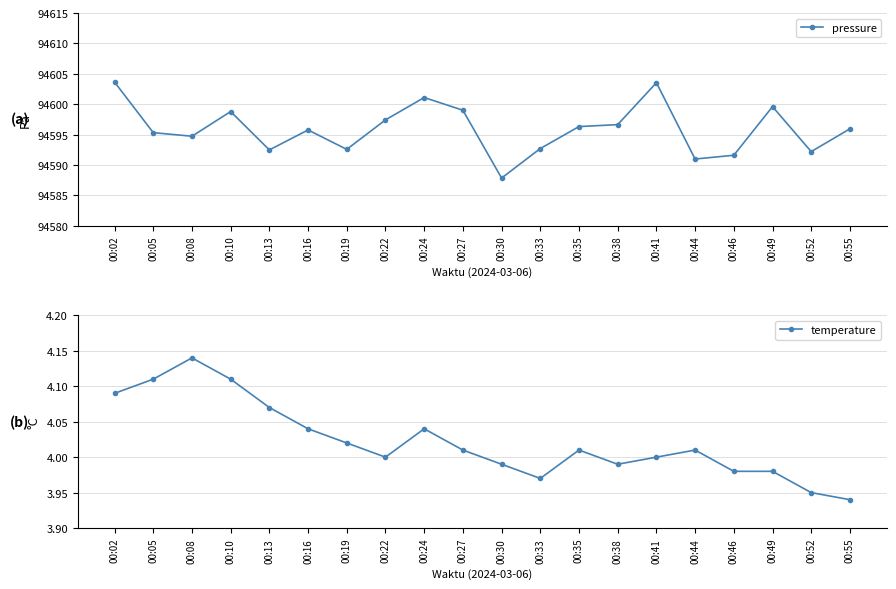

What is the difference between the temperature values at 00:05 and 00:22?

0.1